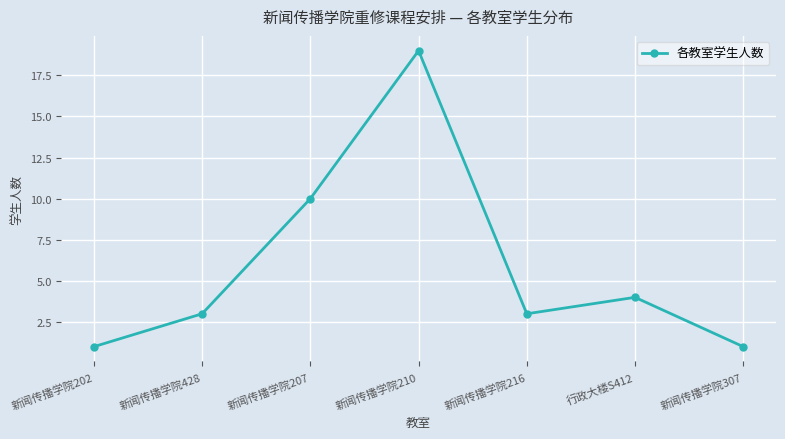

Does the chart have visible grid lines?

Yes